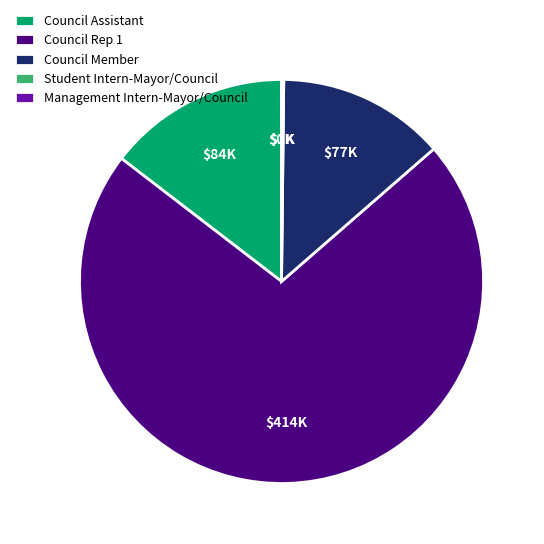

The Council Rep 1 slice represents 72% of the pie. True or false?

True